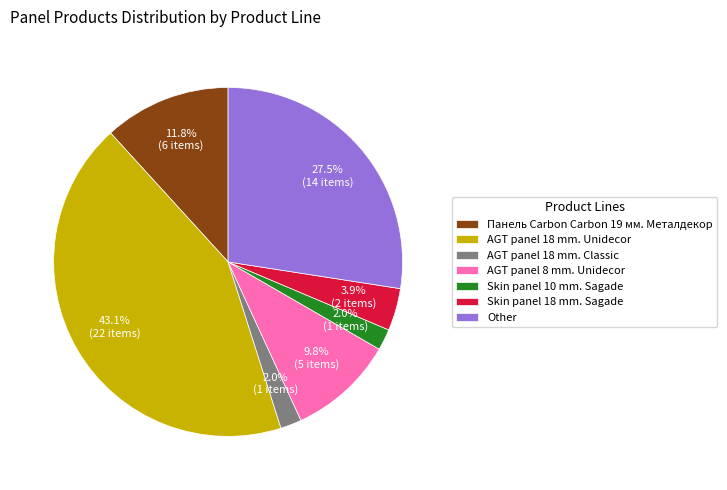

The AGT panel 18 mm. Classic slice represents 2% of the pie. True or false?

True